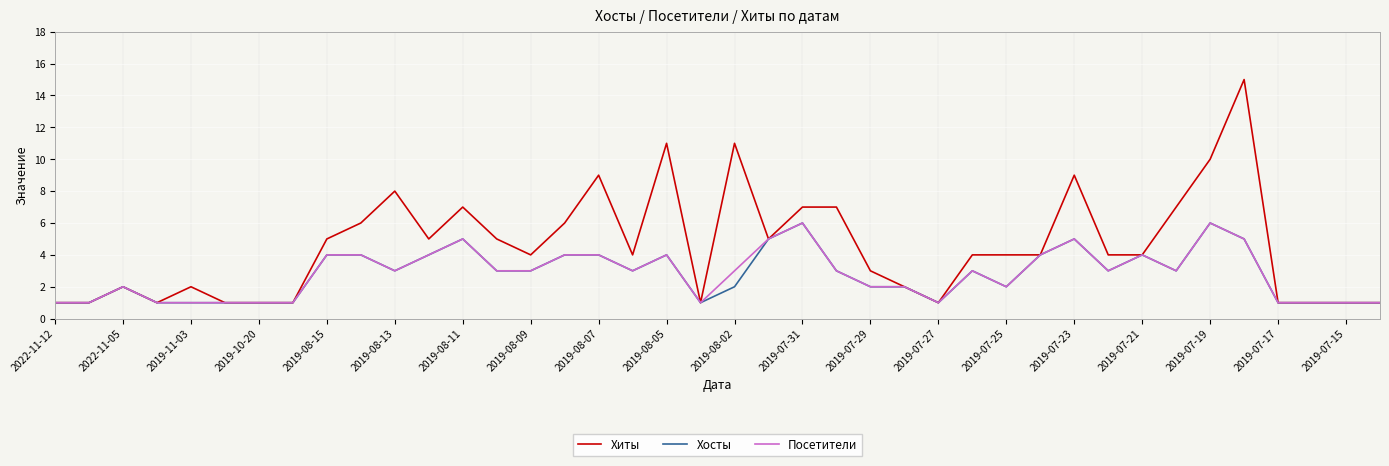

What is the lowest value of the Хиты series?

1